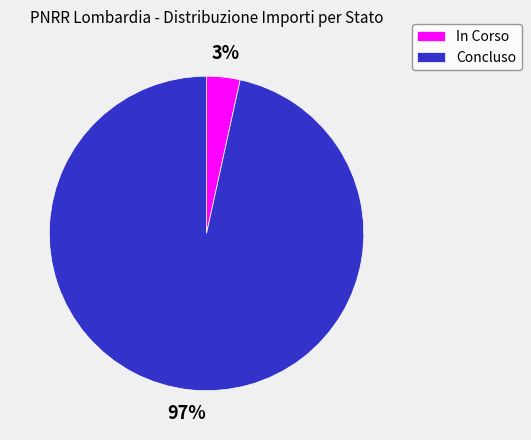

To the nearest percent, what is the combined percentage of Concluso and In Corso?

100%